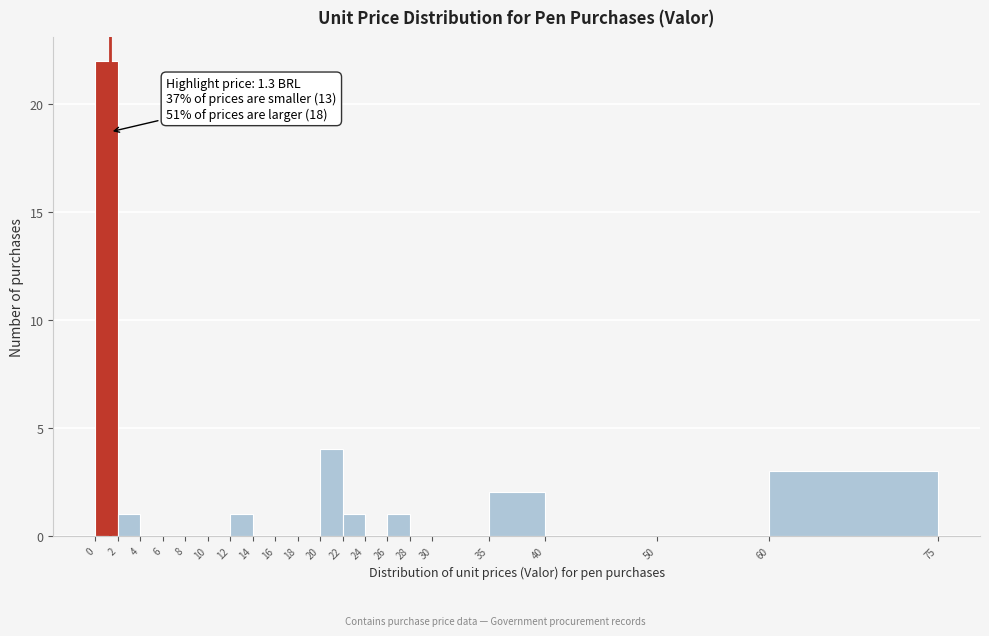

Which range on the x-axis has the tallest bar?

0 to 2